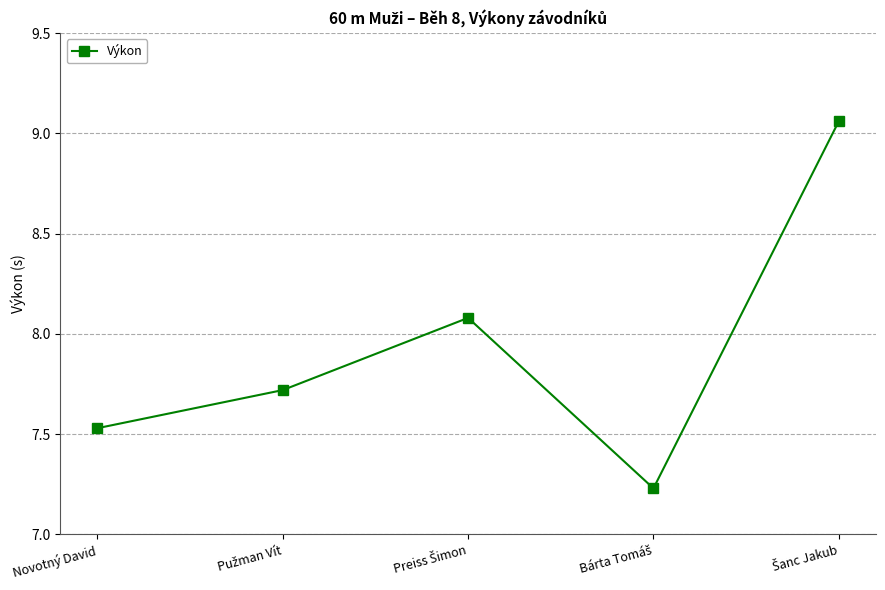

How many points are higher than both their immediate neighbors (excluding endpoints)?

1